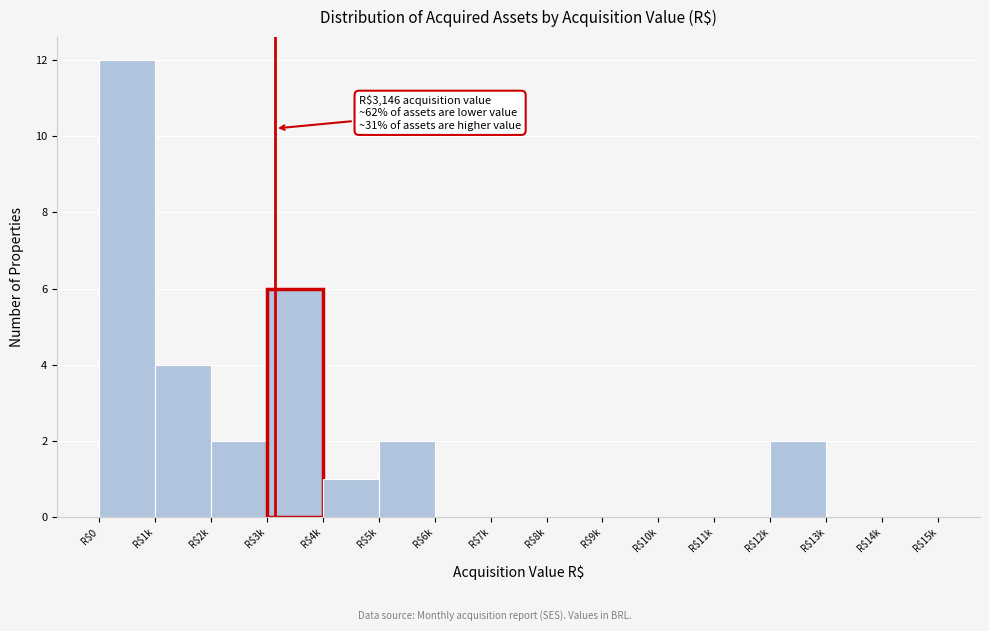

Is it true that the value at R$1k is 4?

True